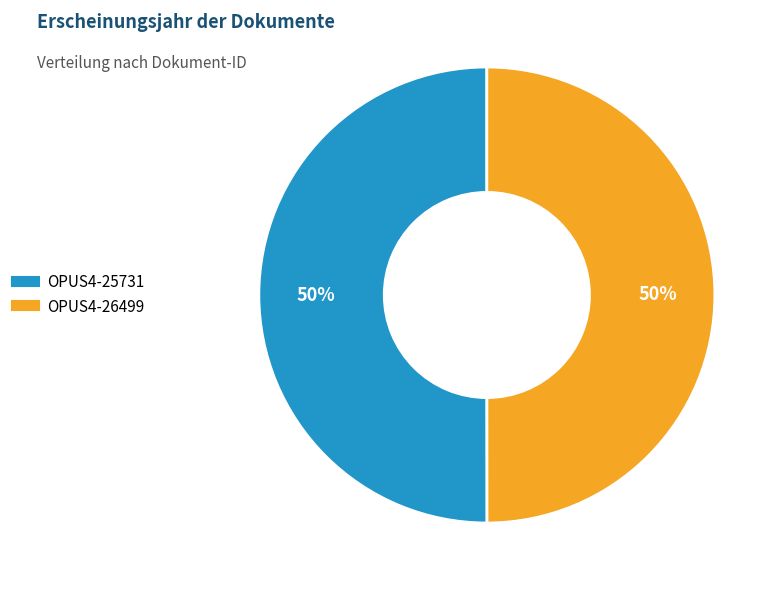

What is the ratio of the value at OPUS4-25731 to the value at OPUS4-26499?

1.0